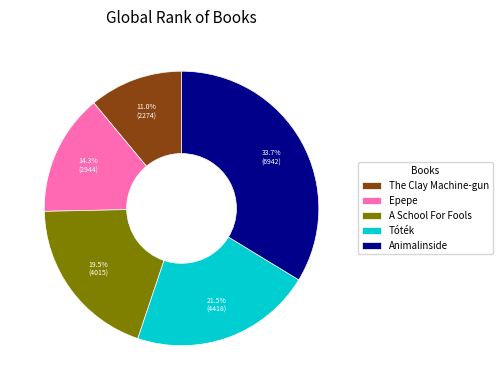

Rank the categories by value from highest to lowest.

Animalinside, Tóték, A School For Fools, Epepe, The Clay Machine-gun